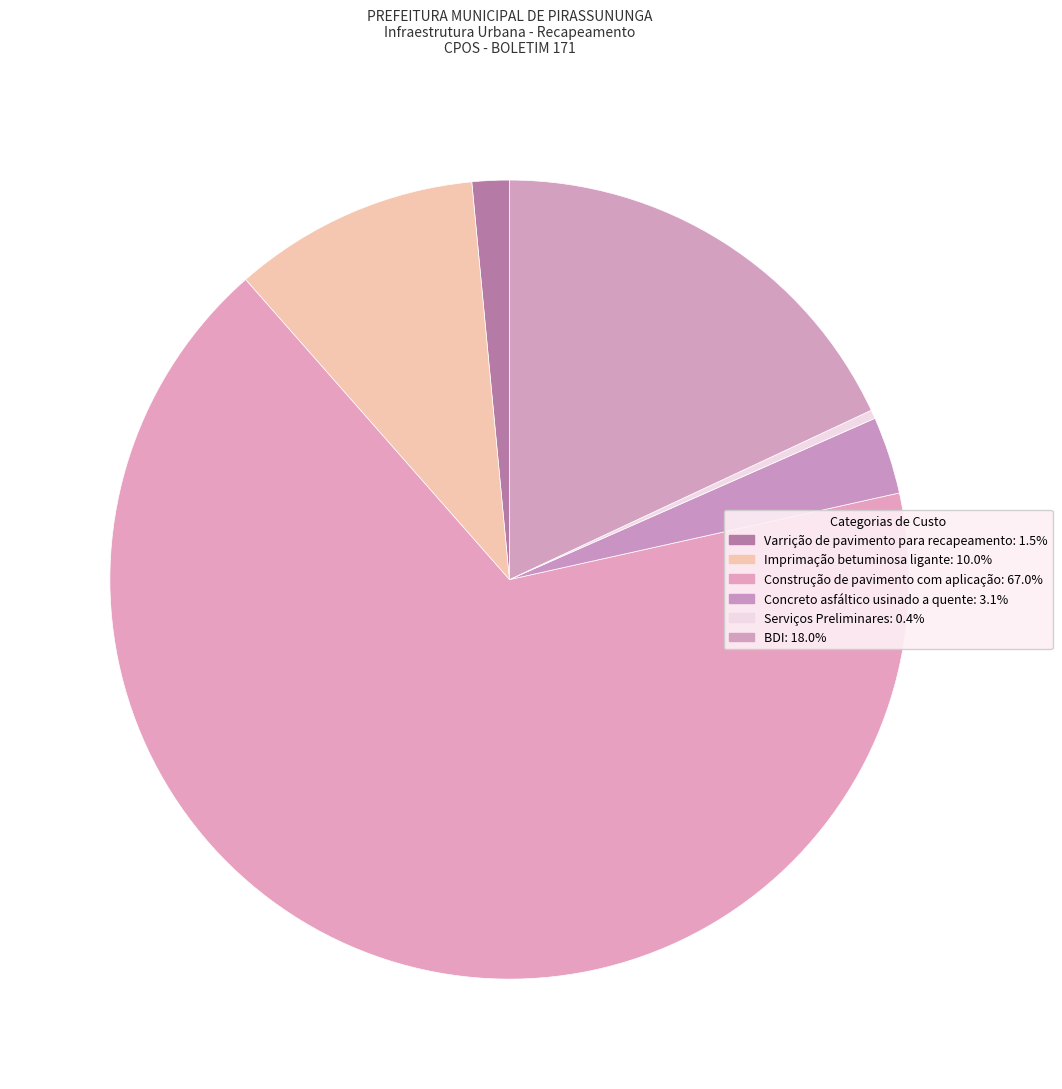

To the nearest percent, what portion does BDI represent?

18%